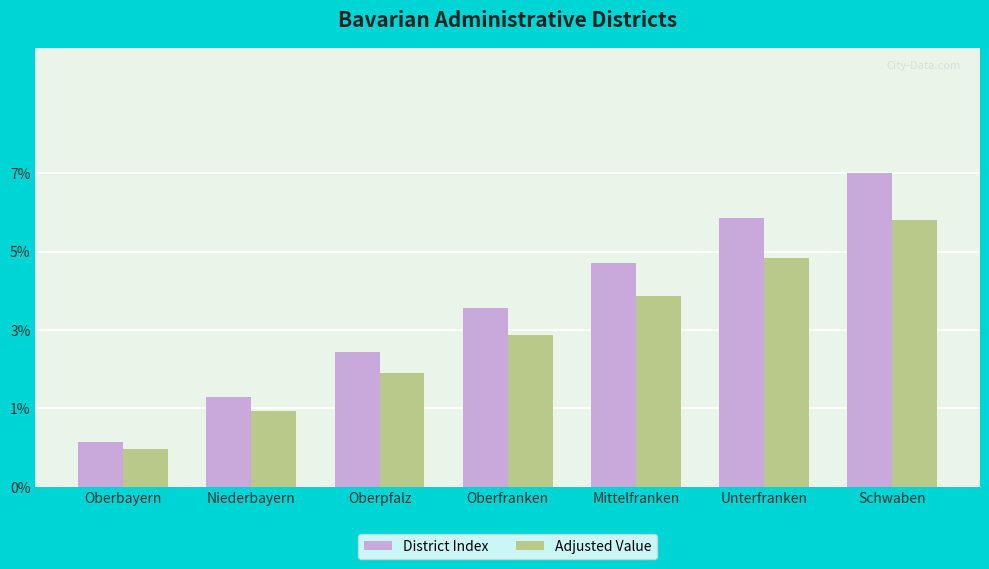

What is the total value across all series at Mittelfranken?

9.2